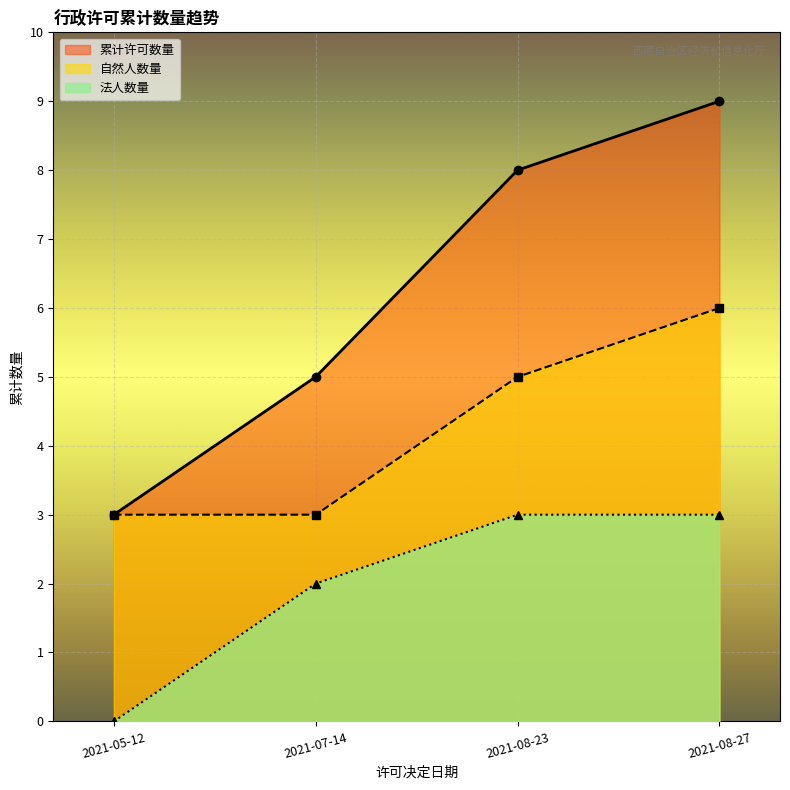

Rank the series at 2021-07-14 from highest to lowest value.

累计许可数量, 自然人数量, 法人数量